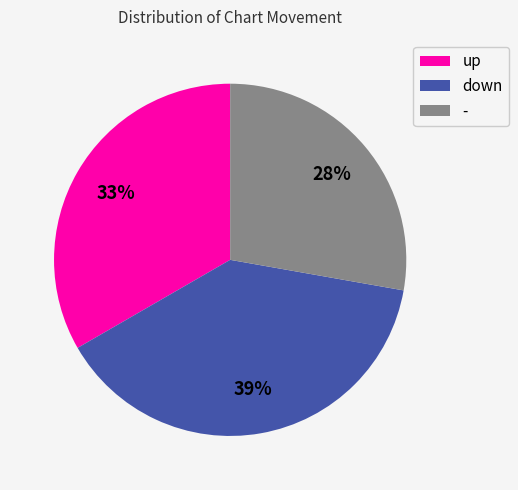

Count the number of slices in the pie.

3